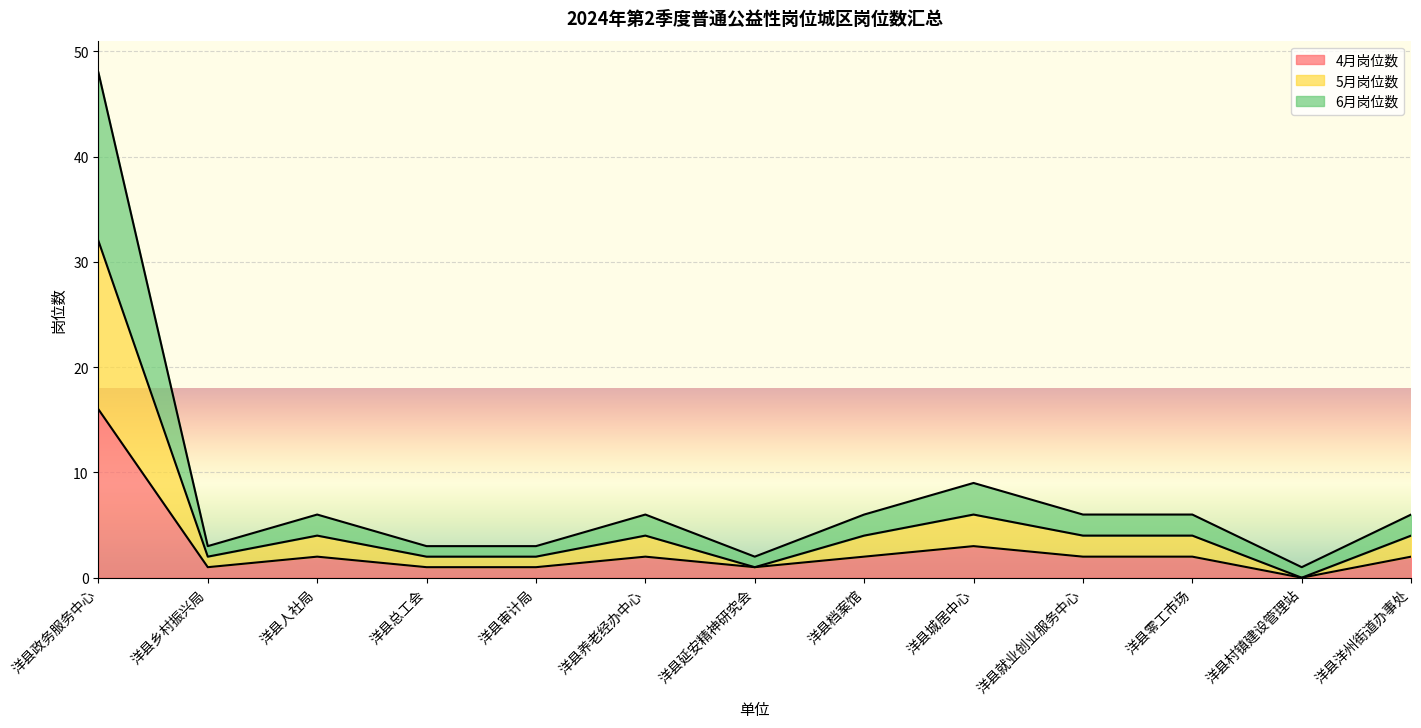

What is the greatest value displayed?

48